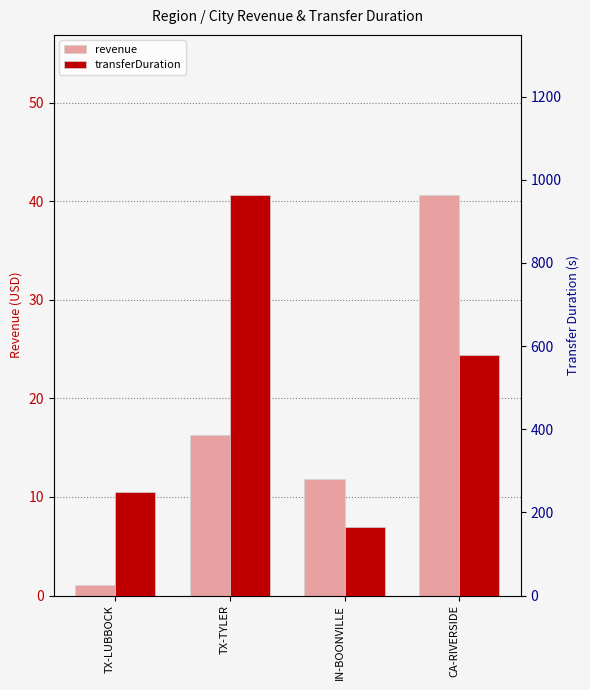

The value of transferDuration at IN-BOONVILLE is 292.3. True or false?

False